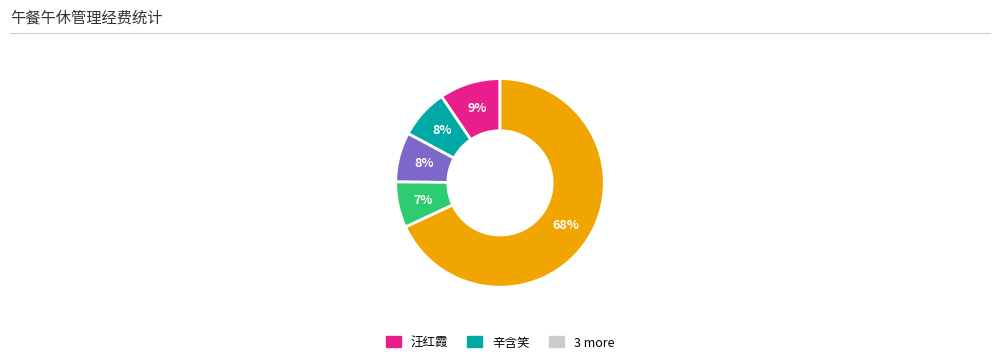

To the nearest percent, what is the difference between the largest and smallest slice percentages?

61%